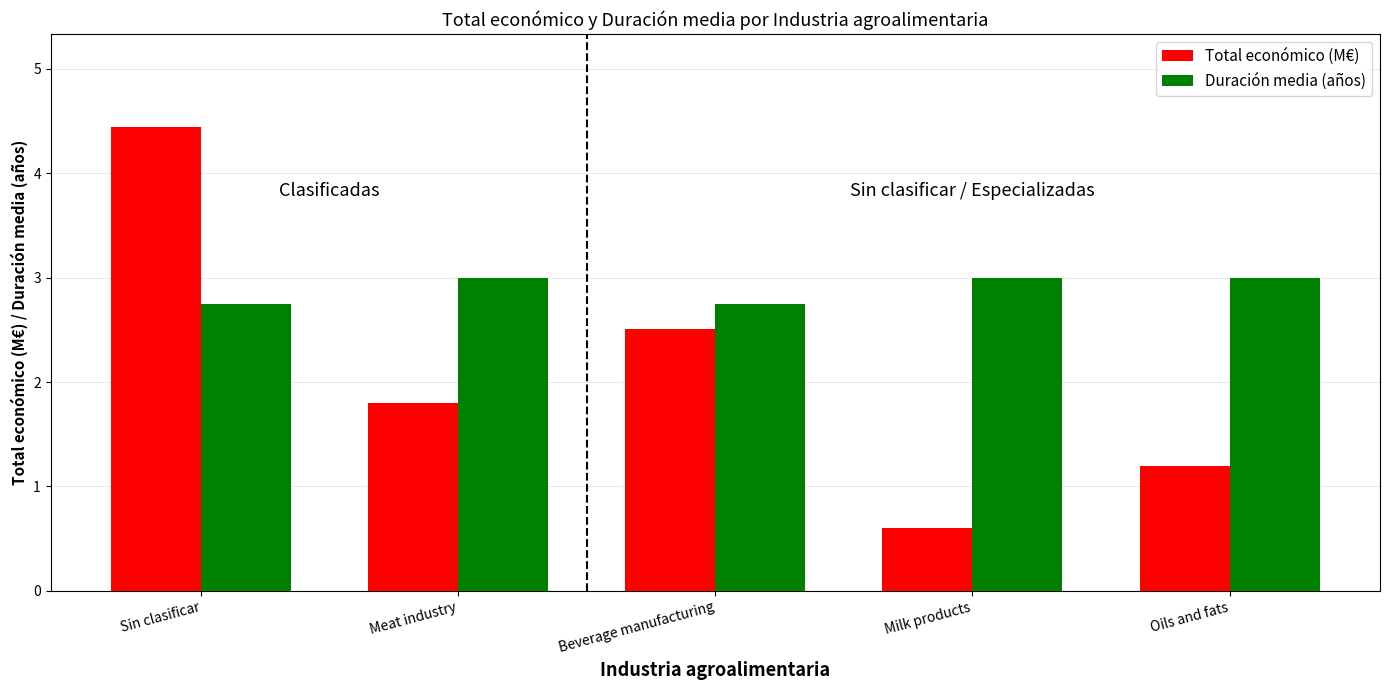

Which series has the widest spread of values?

Total económico (M€)